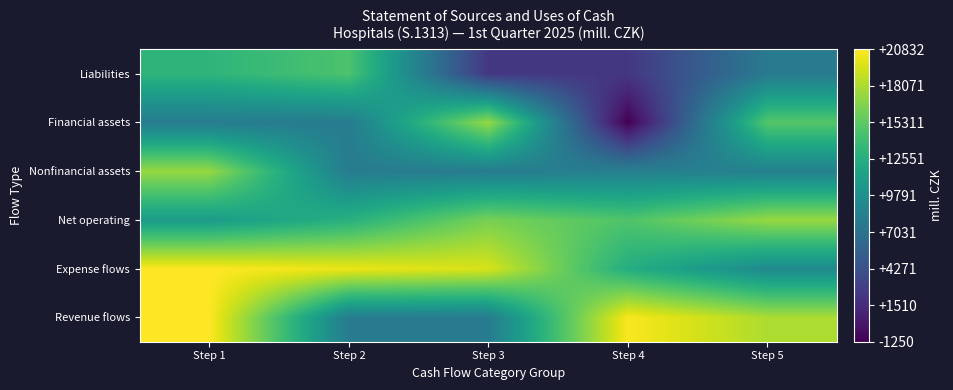

Between Step 1 and Step 5, which series saw the biggest shift?

Expense flows